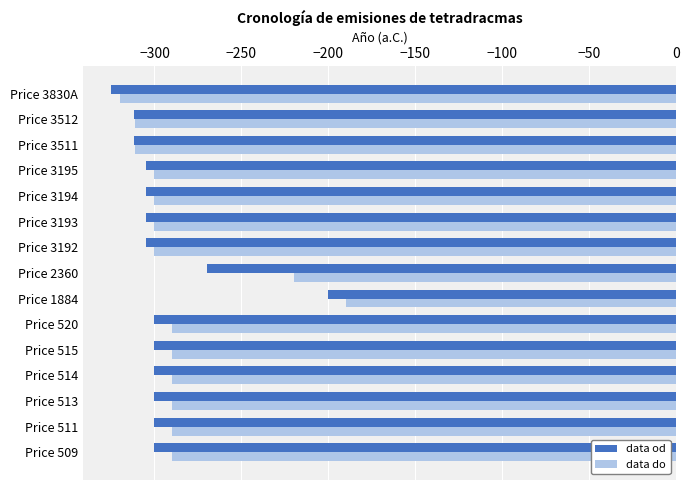

Is the value of data do at Price 511 greater than the value of data od at Price 520?

Yes